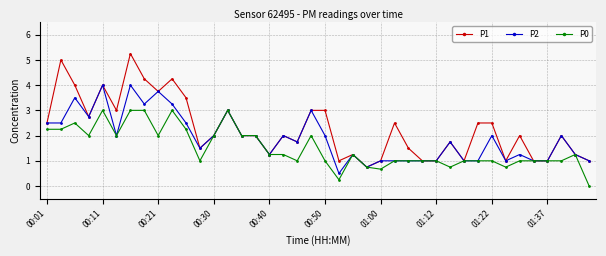

Which series has the largest range (max minus min)?

P1